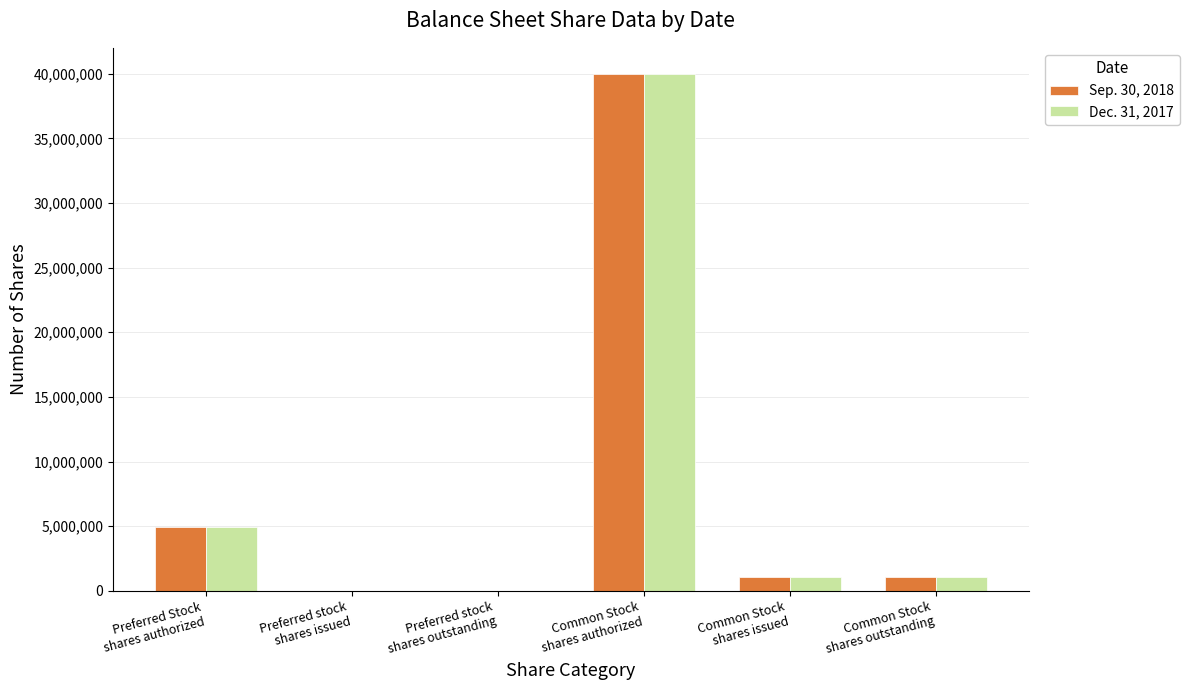

What are all the series names shown in the legend?

Sep. 30, 2018, Dec. 31, 2017